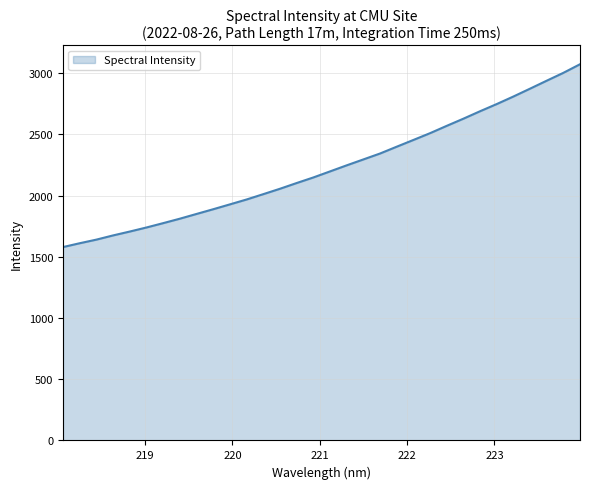

What is the maximum value shown in the chart?

3074.0